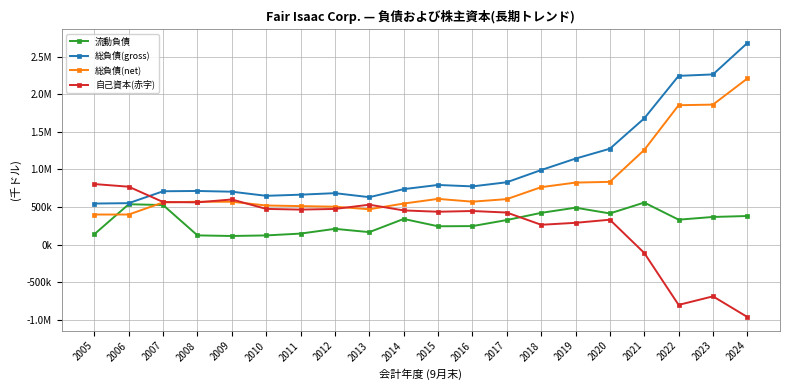

Where is the first local maximum for 総負債(net)?

2015